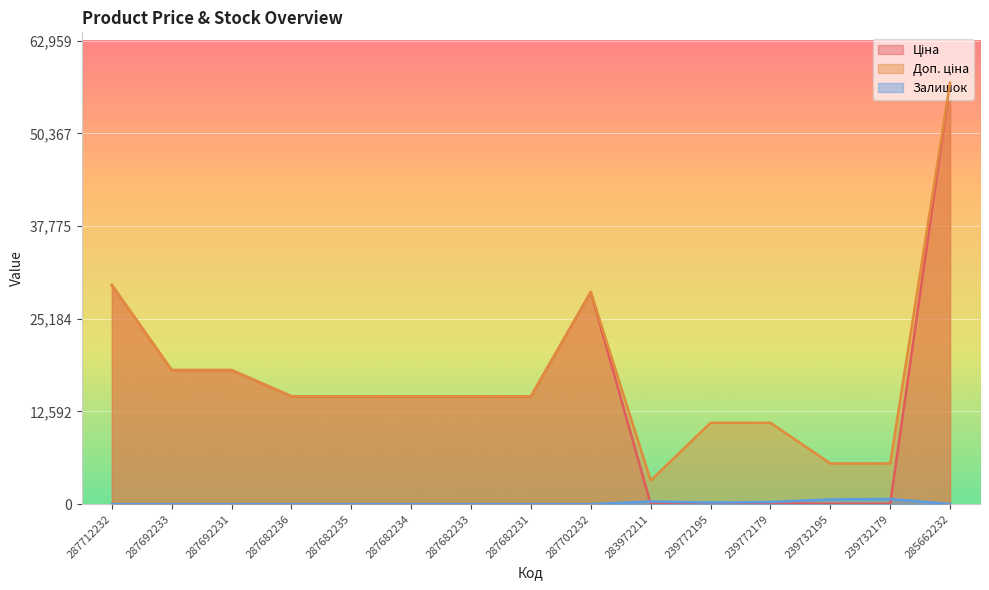

What are all the series names shown in the legend?

Ціна, Доп. ціна, Залишок